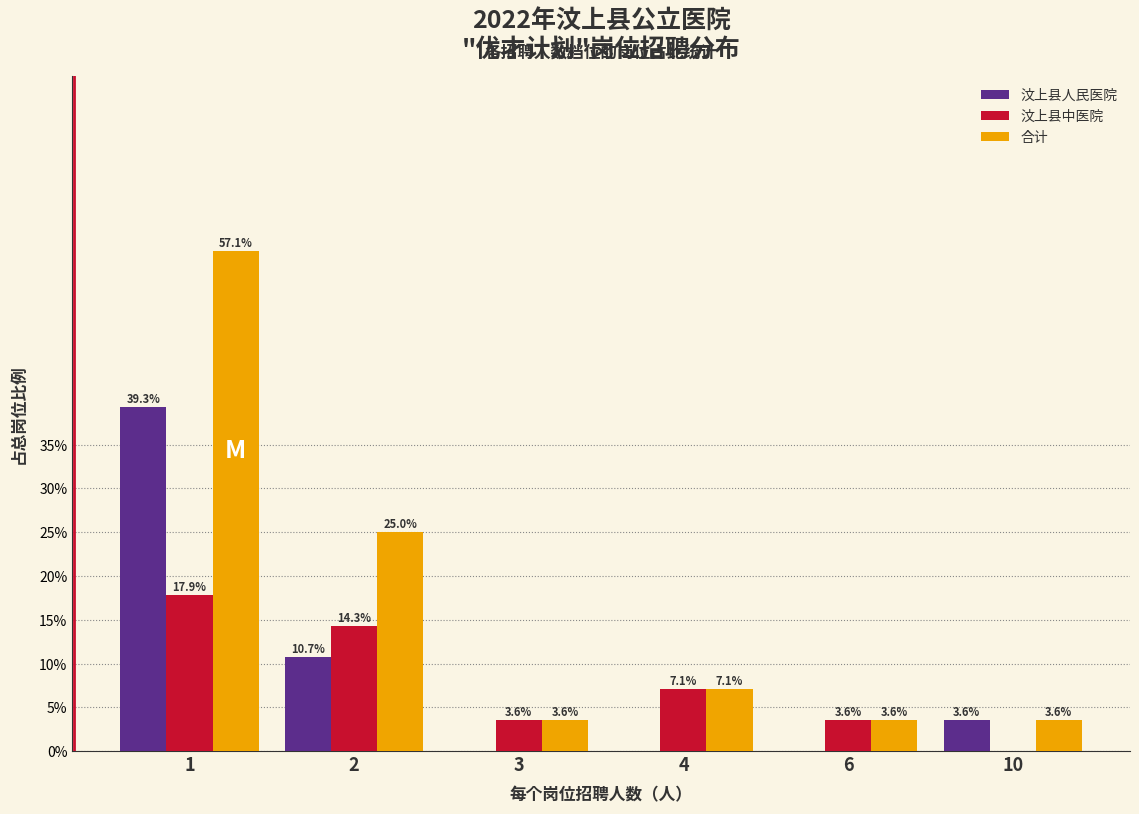

Reading right to left, transcribe all the data shown in this chart.

汶上县人民医院: 10=3.6	6=0.0	4=0.0	3=0.0	2=10.7	1=39.3
汶上县中医院: 10=0.0	6=3.6	4=7.1	3=3.6	2=14.3	1=17.9
合计: 10=3.6	6=3.6	4=7.1	3=3.6	2=25.0	1=57.1